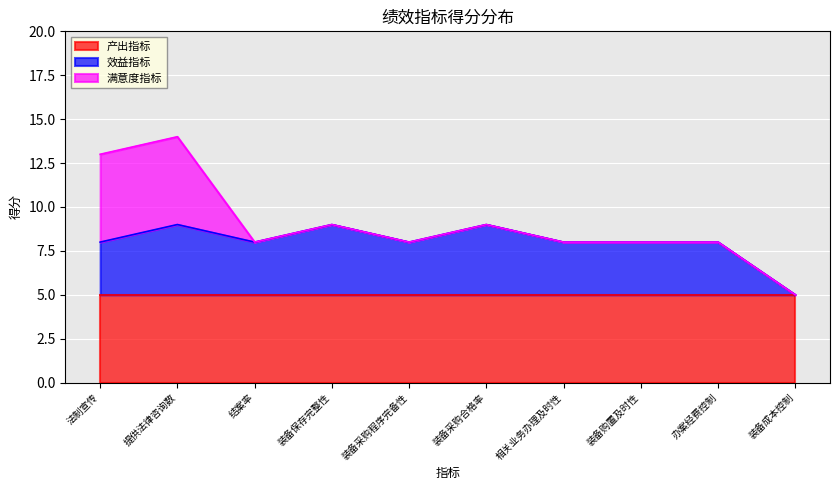

What position from the right is 办案经费控制?

2